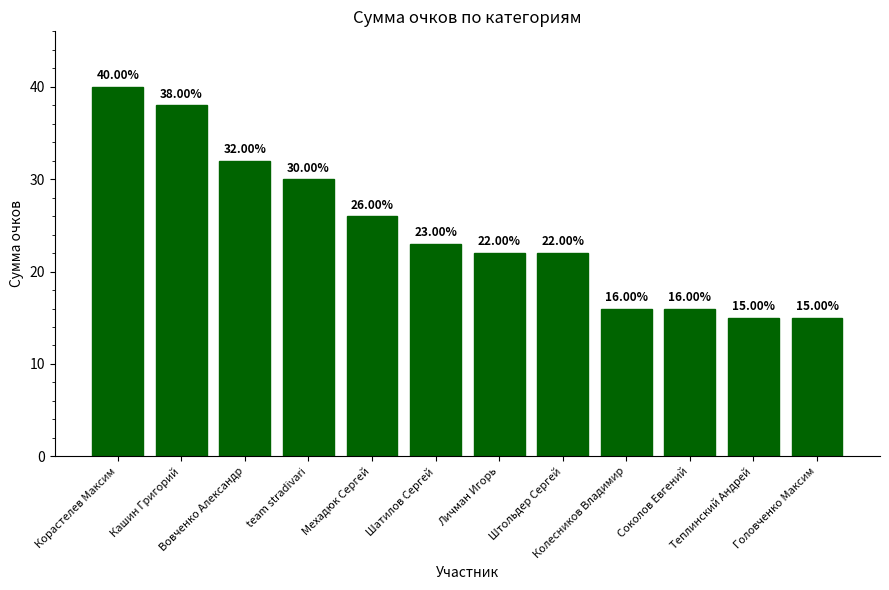

What is the smallest value displayed?

15